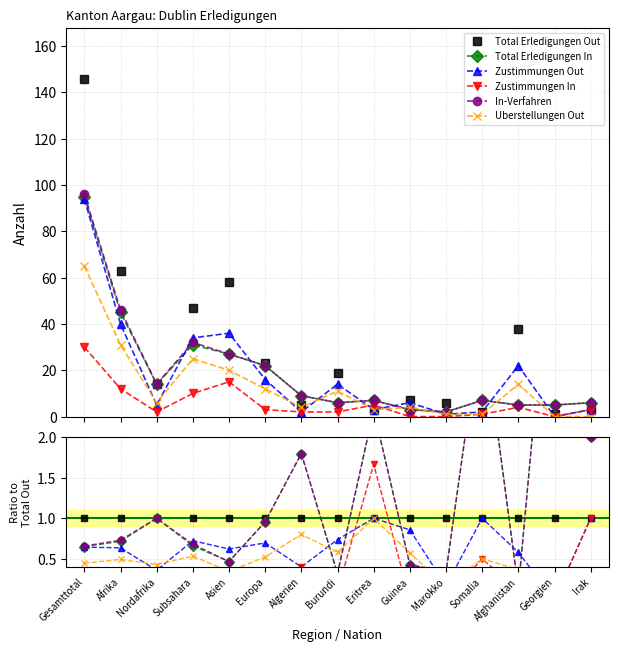

What is the lowest value of the Total Erledigungen Out series?

1.0